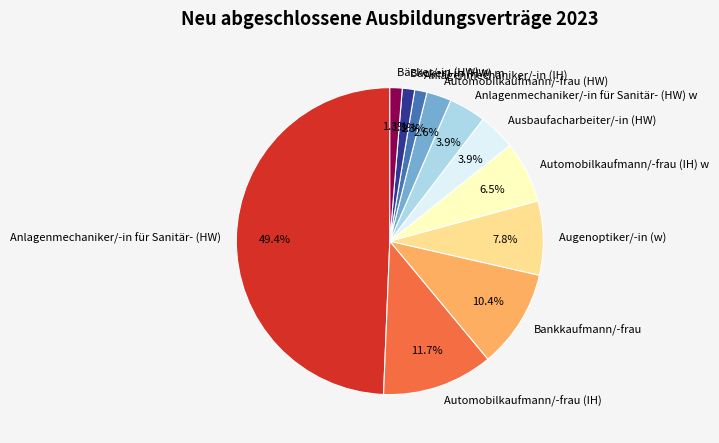

To the nearest percent, what portion does Bäcker/-in (HW) w represent?

1%